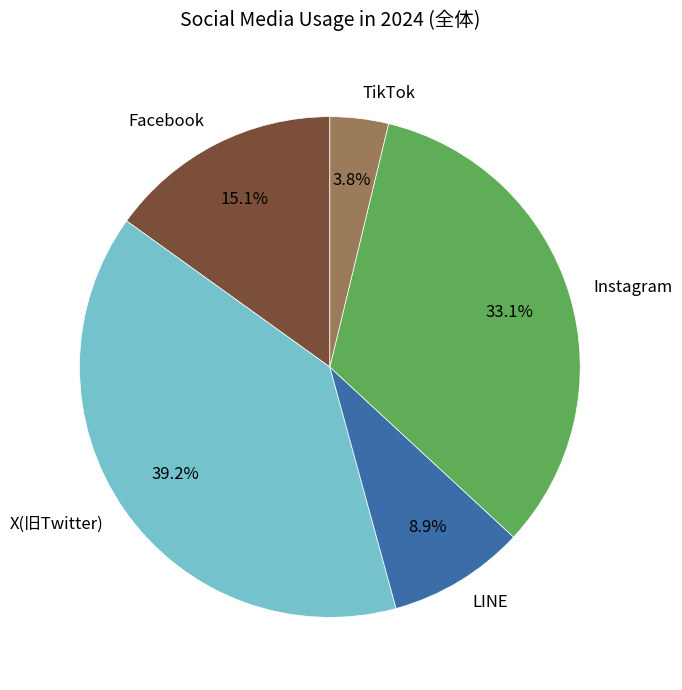

Which slice is the smallest?

TikTok